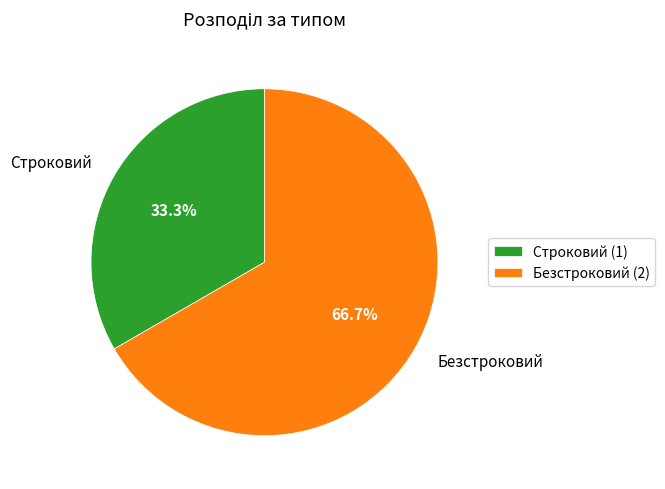

Which category has the smallest portion of the pie?

Строковий